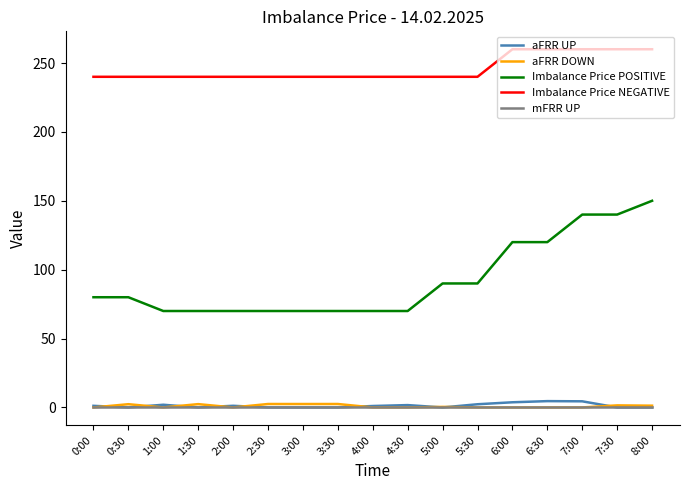

Which series has the widest spread of values?

Imbalance Price POSITIVE